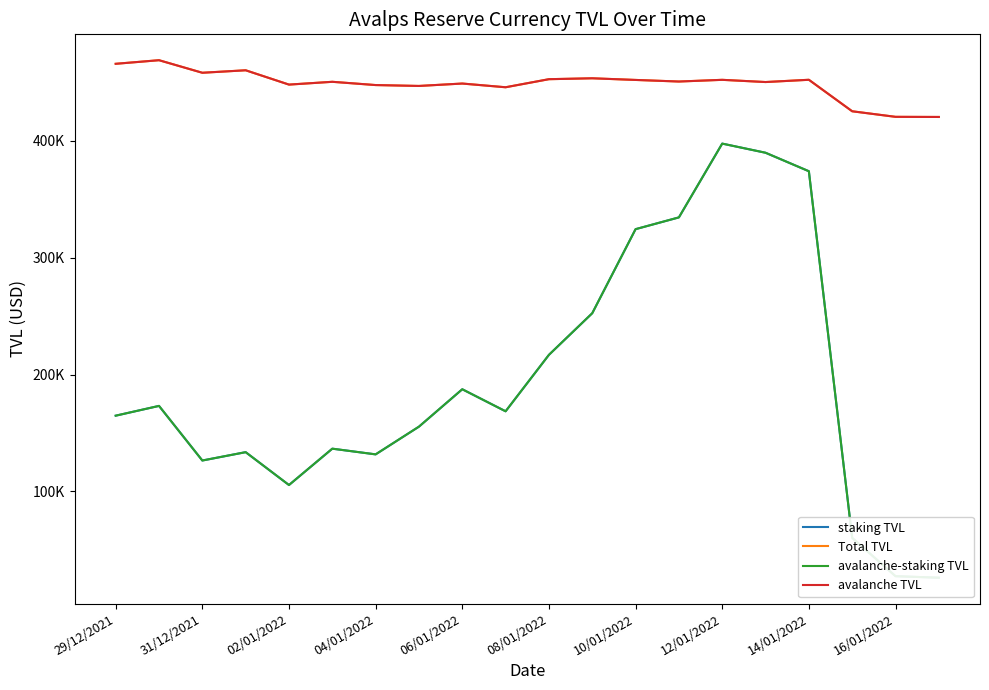

True or false: Total TVL and staking TVL cross at least once.

False